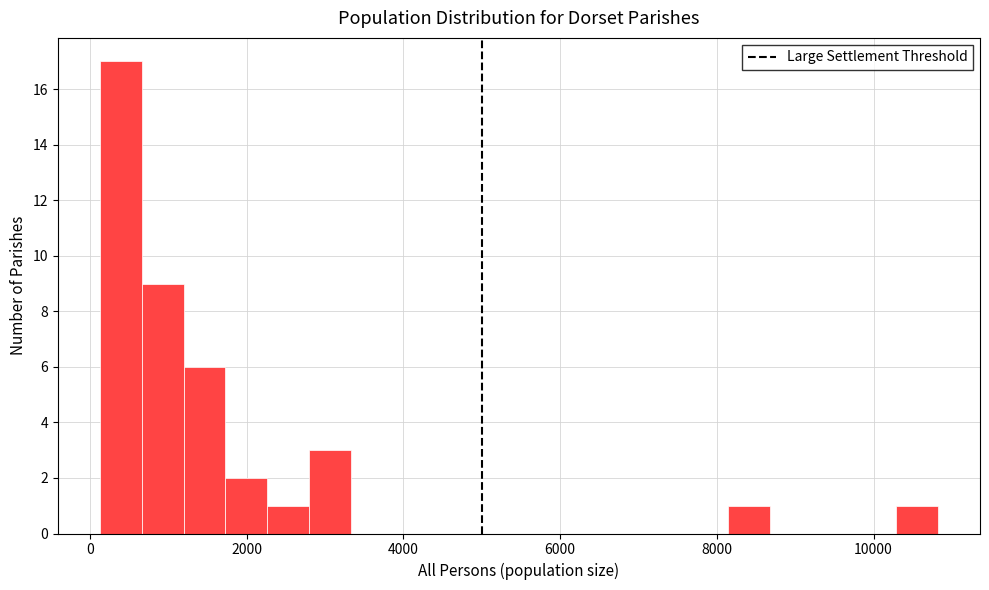

Around what value on the x-axis is the tallest bar? Give the approximate position of its centre, as read against the axis.

400